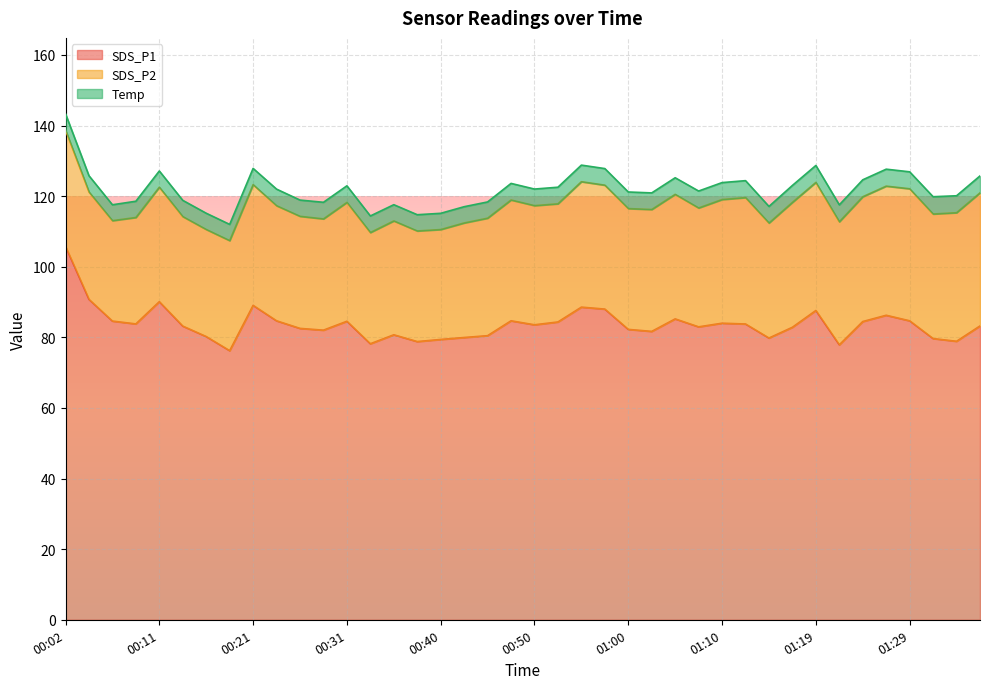

At which category does SDS_P1 reach its first local peak?

00:11